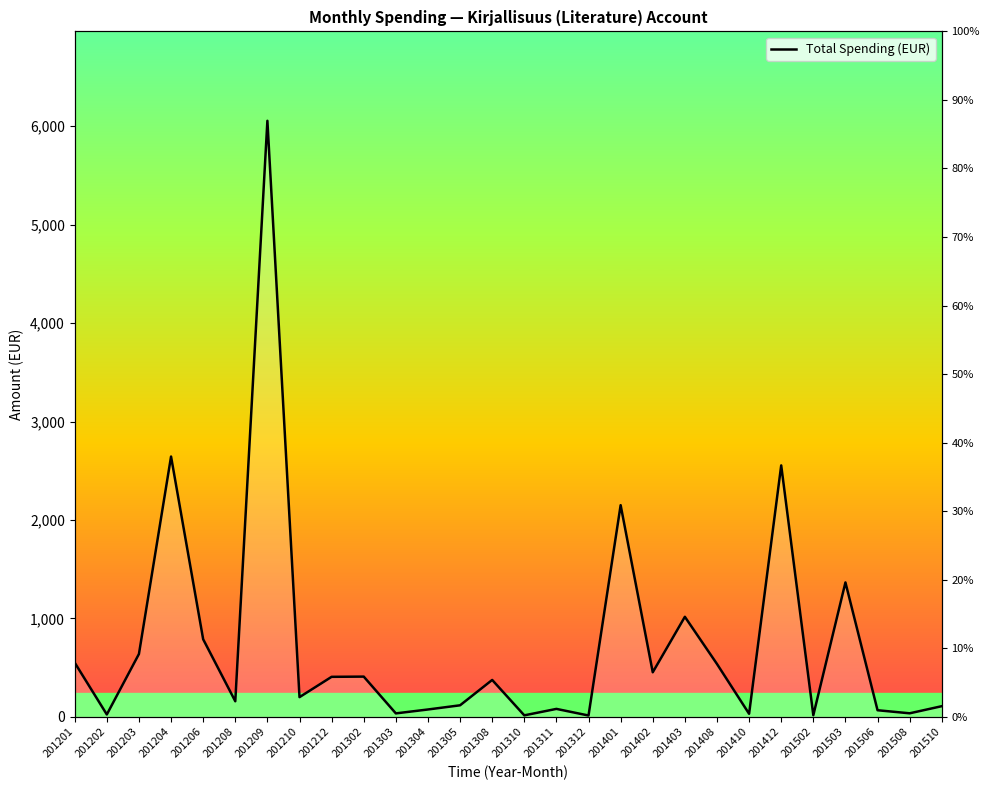

Is it true that the value at 201212 is 687.7?

False